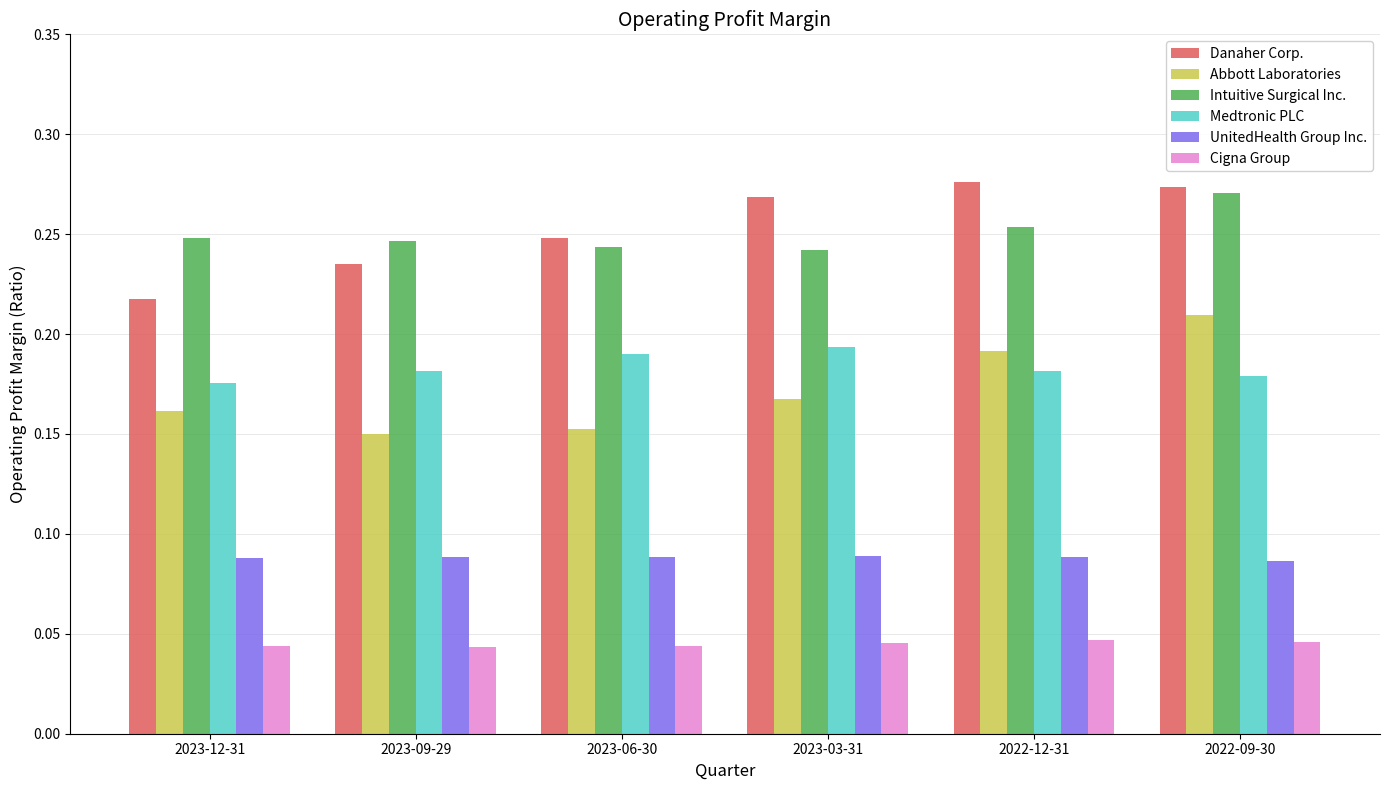

Which series has the widest spread of values?

Abbott Laboratories